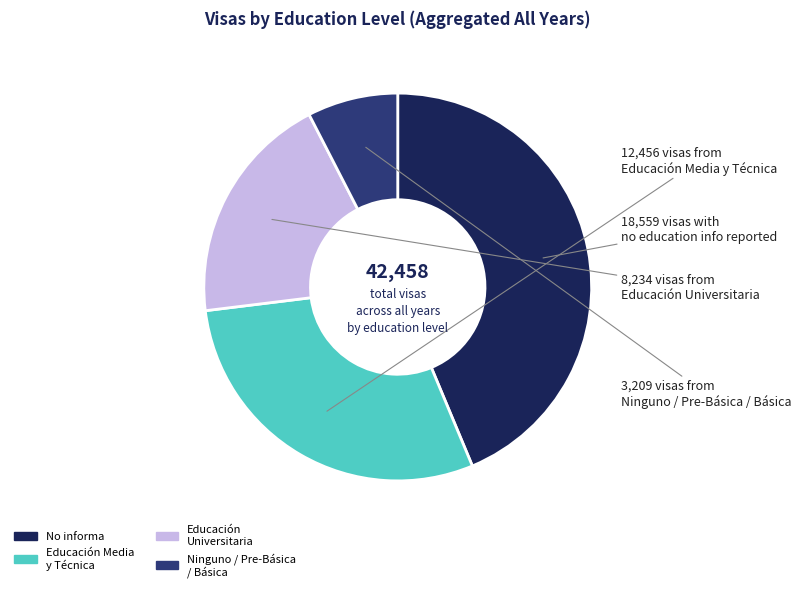

How many segments does this pie chart have?

4